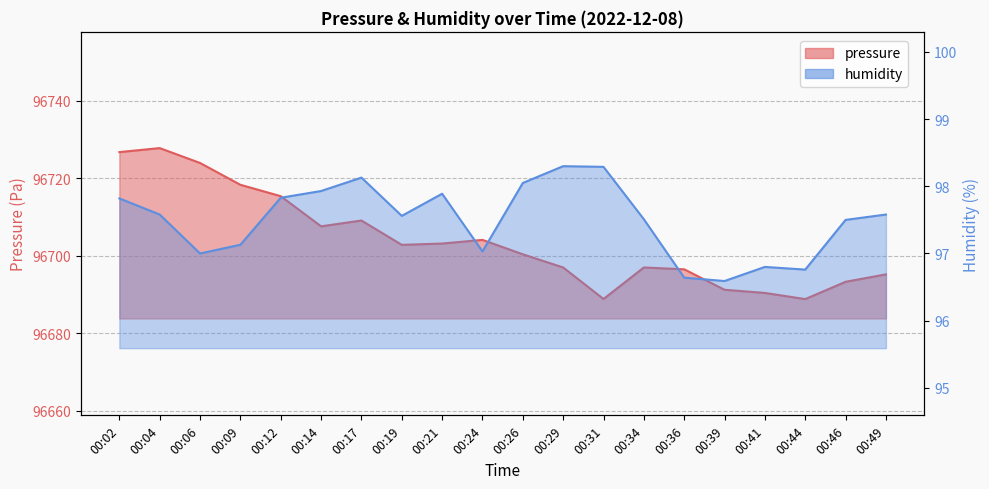

The value of pressure at 00:41 is 96690.3. True or false?

True